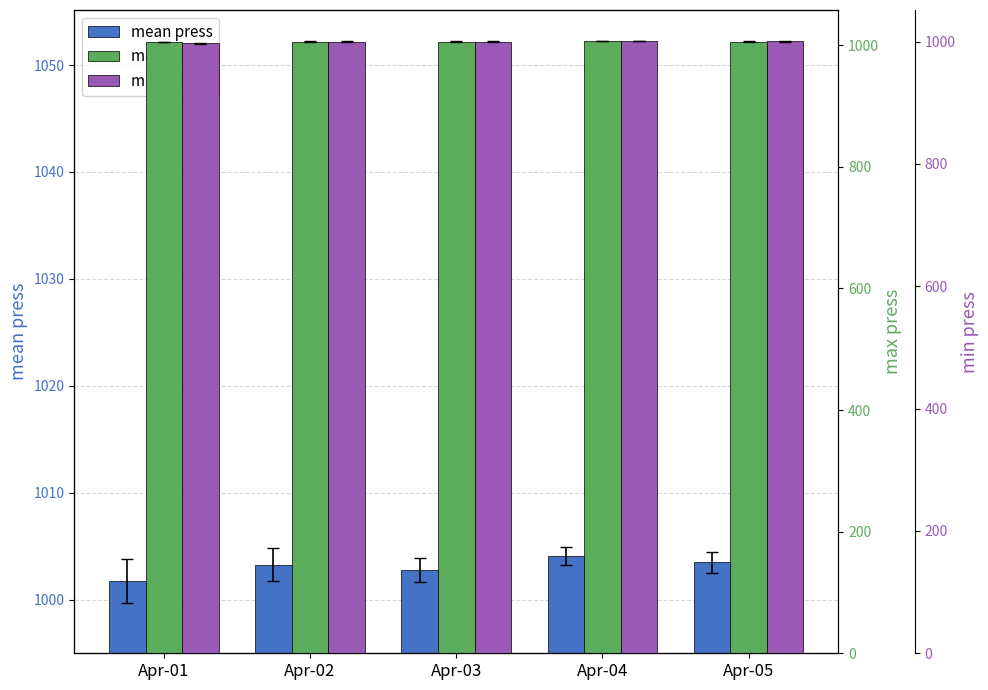

What is the spread (max minus min) of values at Apr-01?

7.6